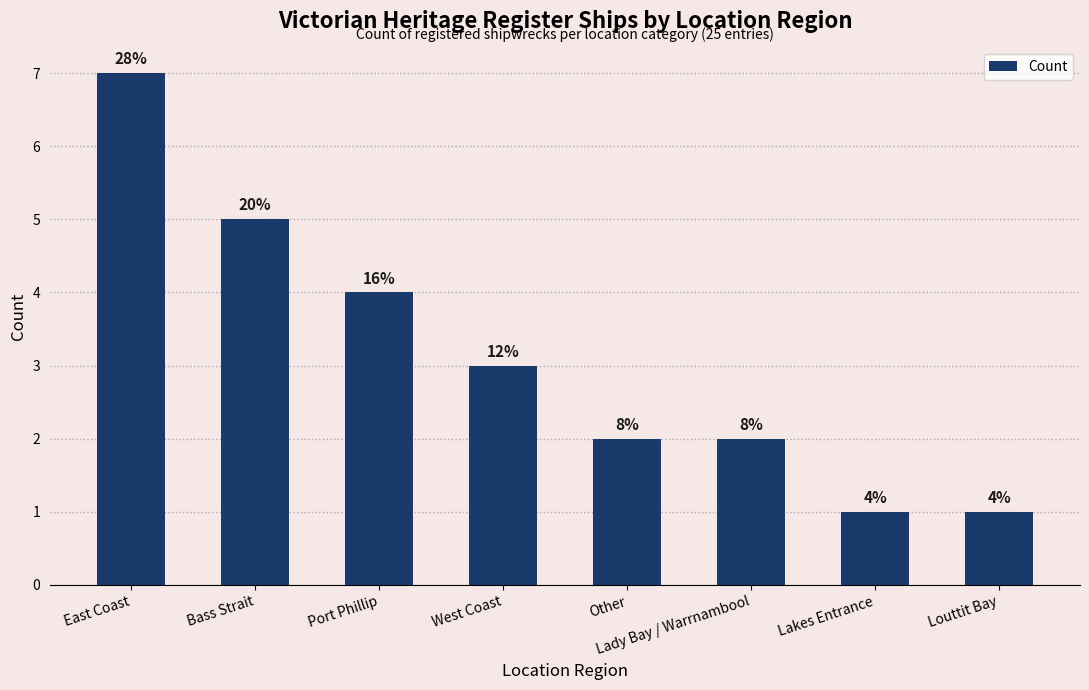

What is the difference between the maximum and minimum values?

6